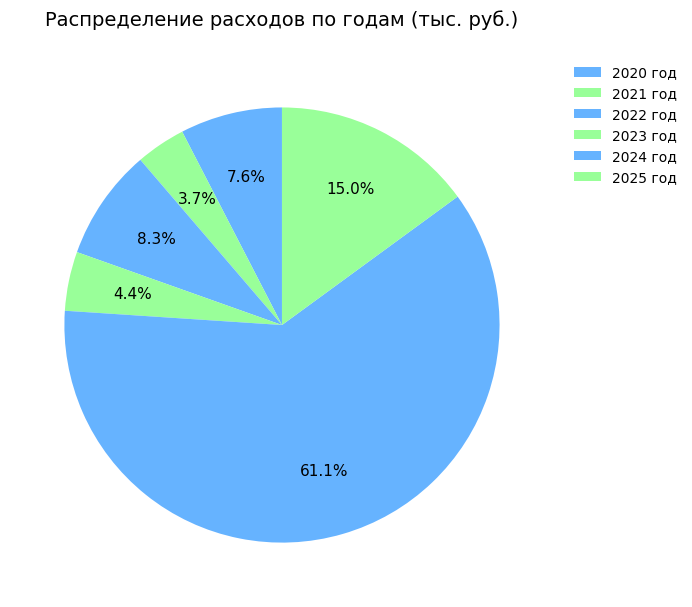

What percentage is NOT represented by 2020 год?

92.4%